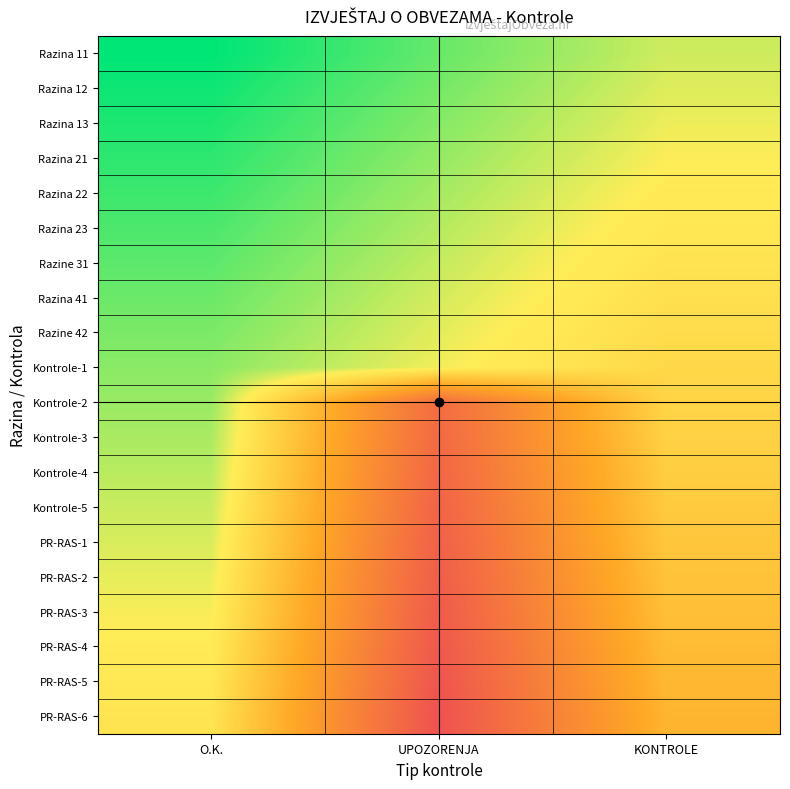

List the series in order of their peak value, highest first.

PR-RAS-6, PR-RAS-5, PR-RAS-4, PR-RAS-3, PR-RAS-2, PR-RAS-1, Kontrole-5, Kontrole-4, Kontrole-3, Kontrole-2, Kontrole-1, Razine 42, Razina 41, Razine 31, Razina 23, Razina 22, Razina 21, Razina 13, Razina 12, Razina 11